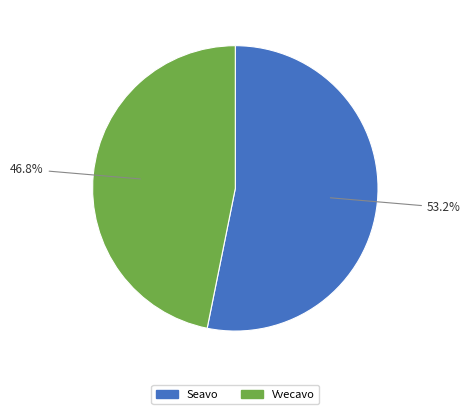

Which slice represents more than half of the pie?

Seavo